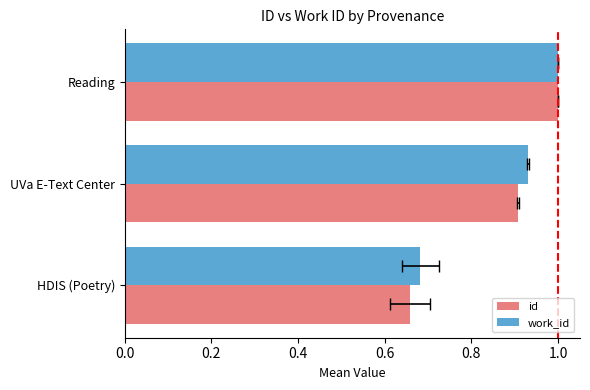

Reading left to right, transcribe all the data shown in this chart.

id: 0.7	0.9	1.0
work_id: 0.7	0.9	1.0